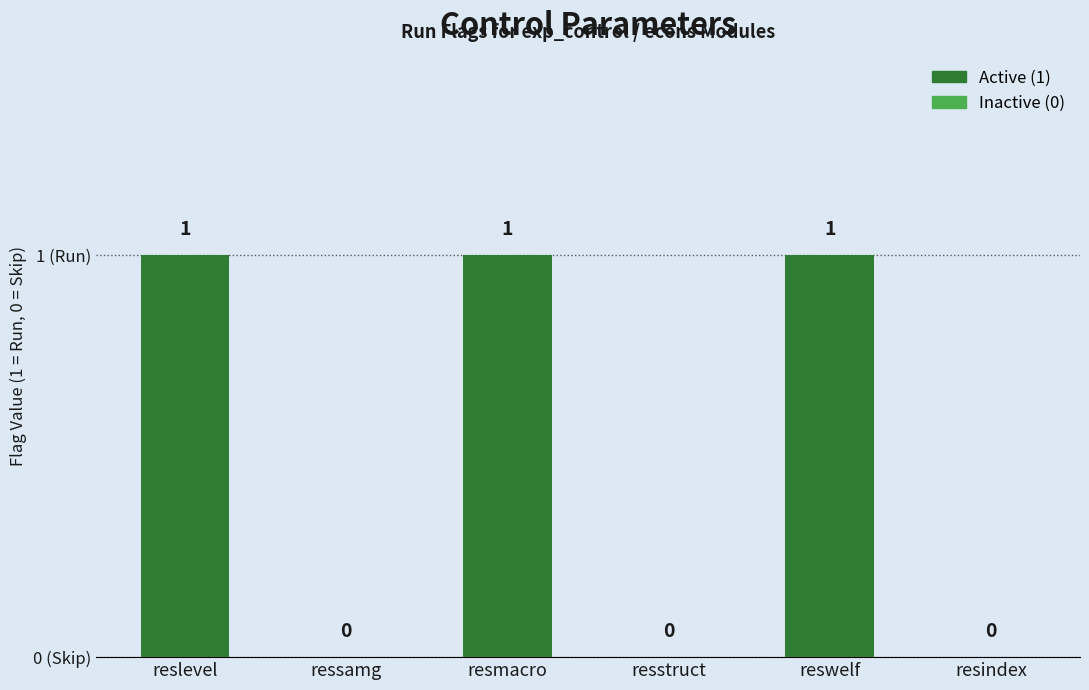

The chart shows a value of 1 at resmacro. True or false?

True